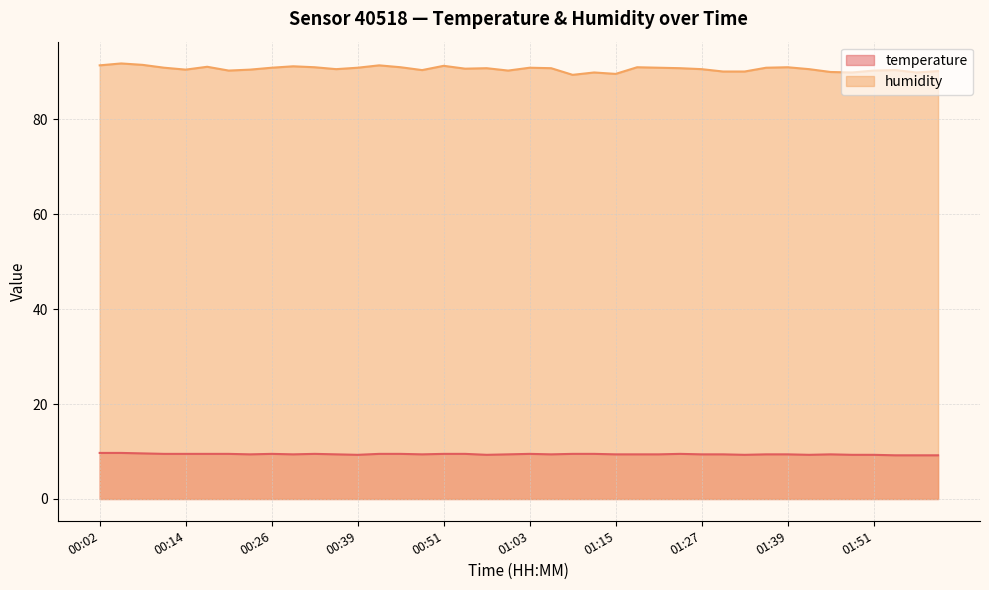

Does the chart display data point markers on the line(s)?

No